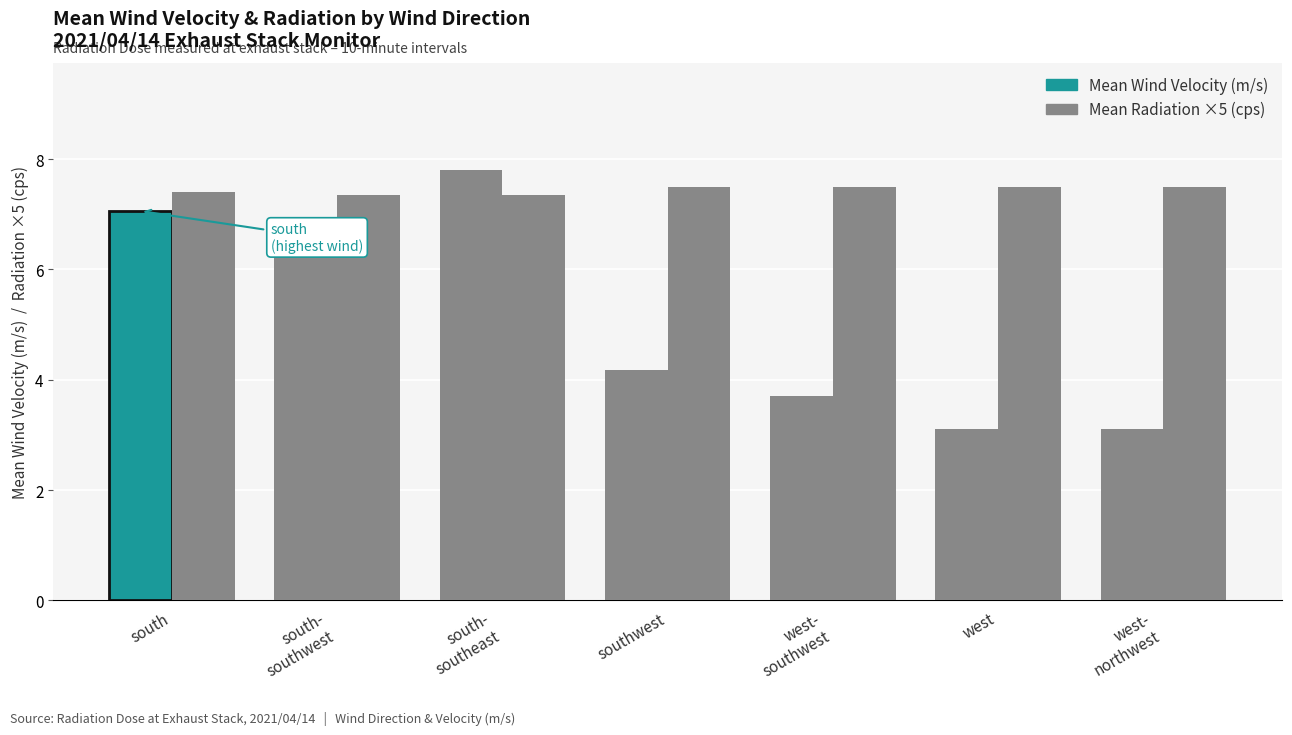

What is the value of the Mean Wind Velocity (m/s) bar at the 1st from the left?

7.1